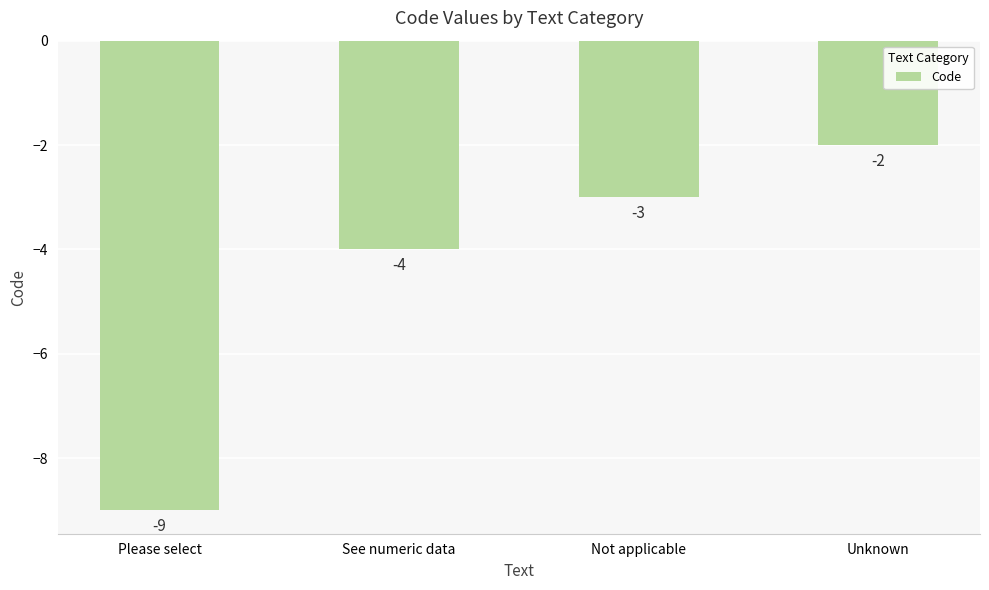

Where does the data first go above -3?

Unknown